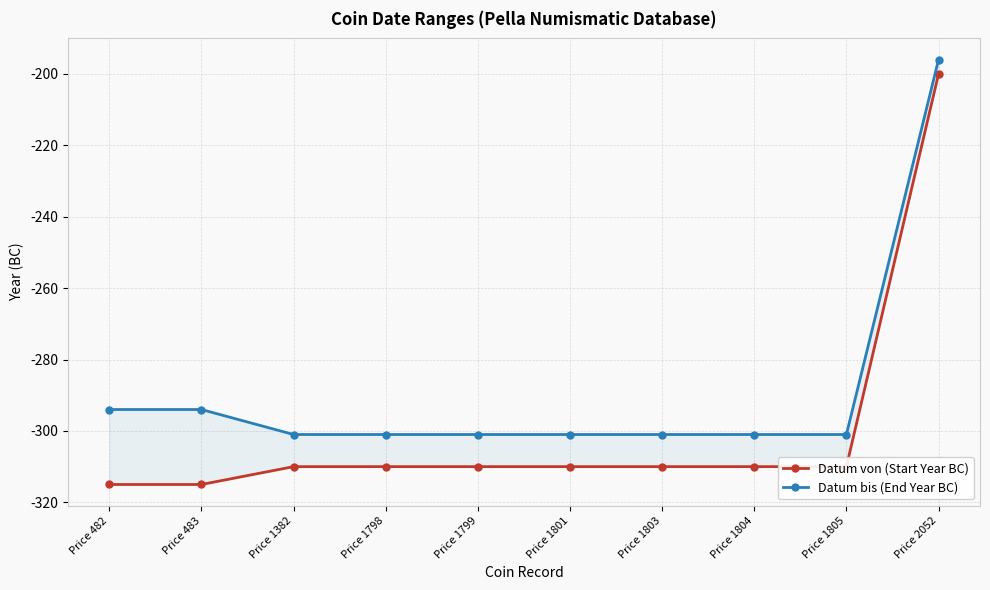

Which series has the widest spread of values?

Datum von (Start Year BC)